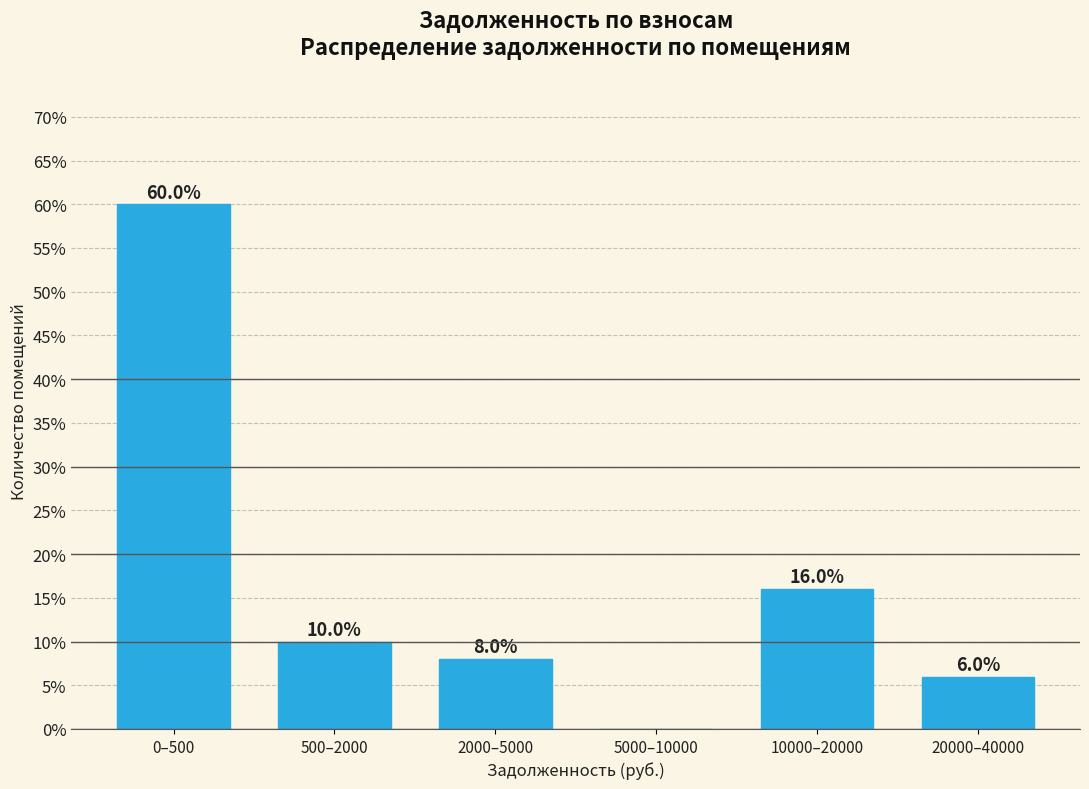

Reading left to right, list all the values displayed in this chart.

0–500=60	500–2000=10	2000–5000=8	5000–10000=0	10000–20000=16	20000–40000=6